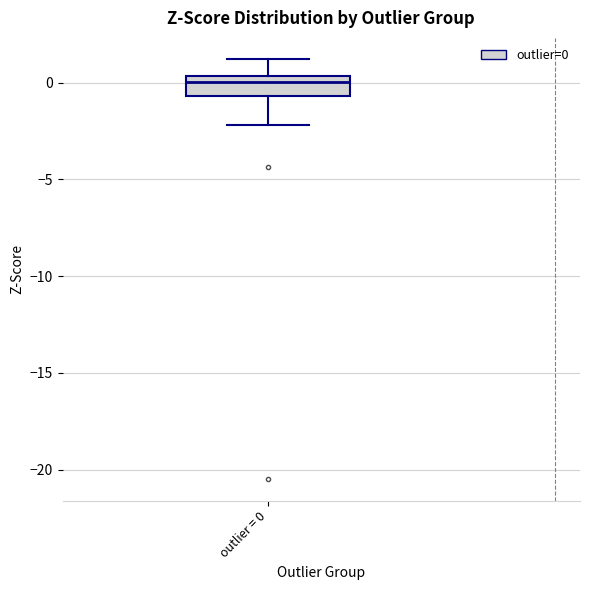

Transcribe this box plot: give where the median line is, the range the box spans, and where the two whiskers end, as read against the y-axis. The values are not printed on the chart, so give them approximately, as read against the axis.

median 0.0, box -0.5 to 0.5, whiskers -2.0 to 1.0